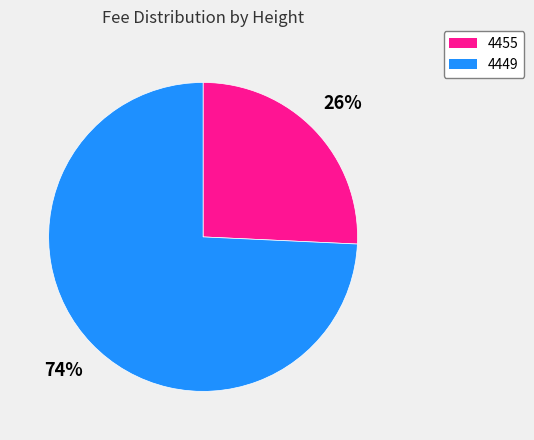

How many slices are in this pie chart?

2